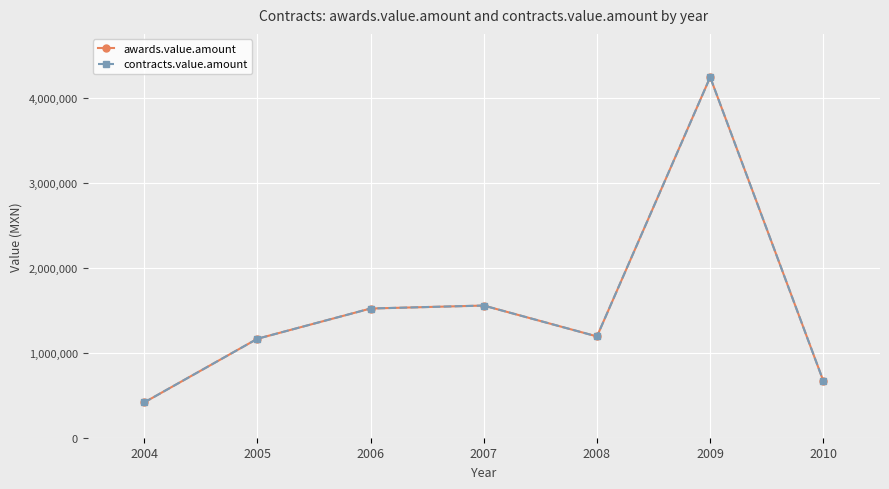

At which label does awards.value.amount reach its minimum?

2004